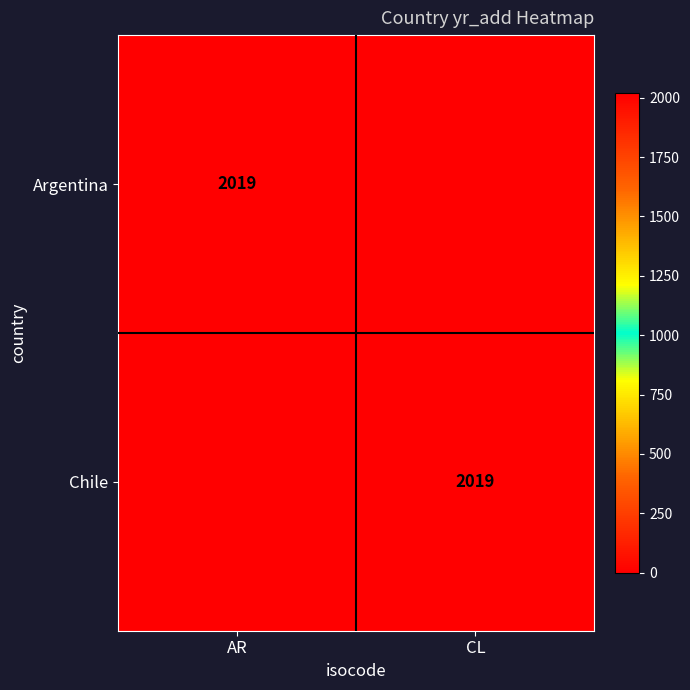

What is the spread (max minus min) of values at CL?

2019